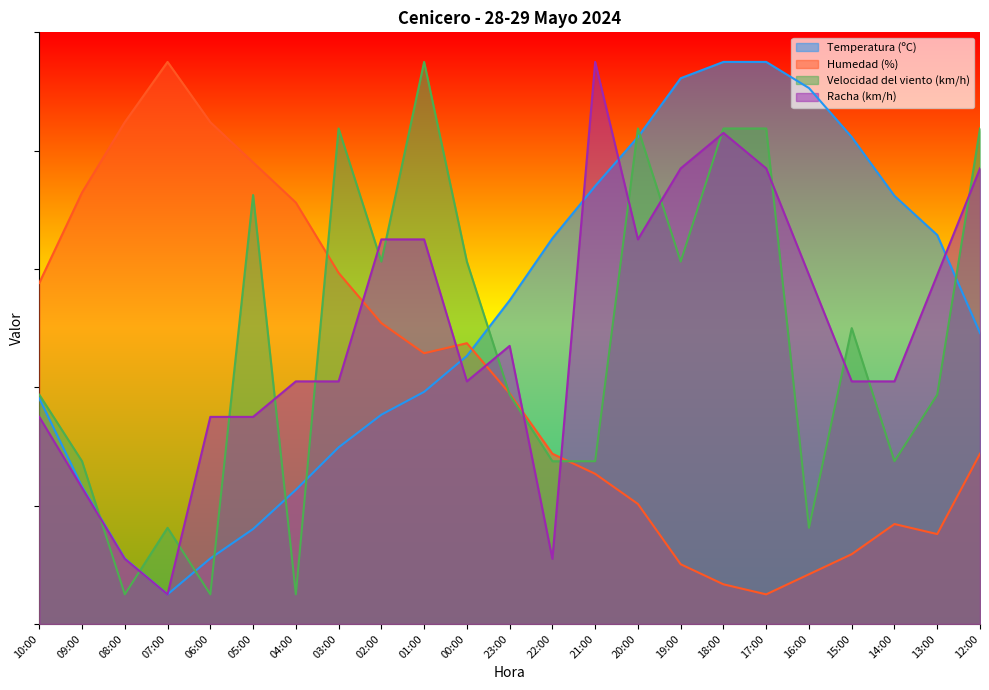

What is the difference between the maximum and minimum values in the Velocidad del viento (km/h) series?

90.0